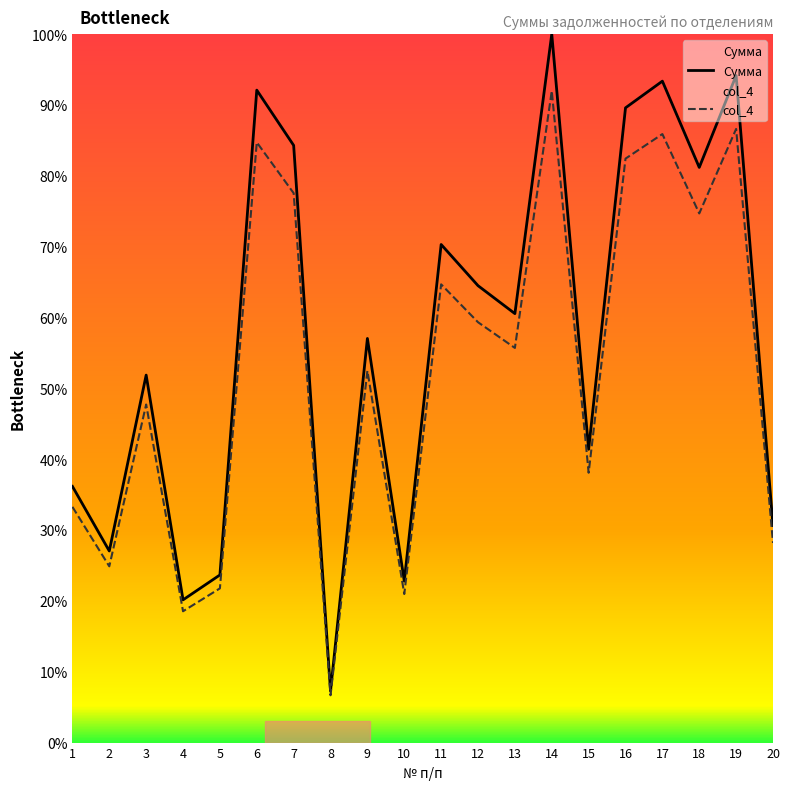

What is the maximum value shown in the chart?

100.0